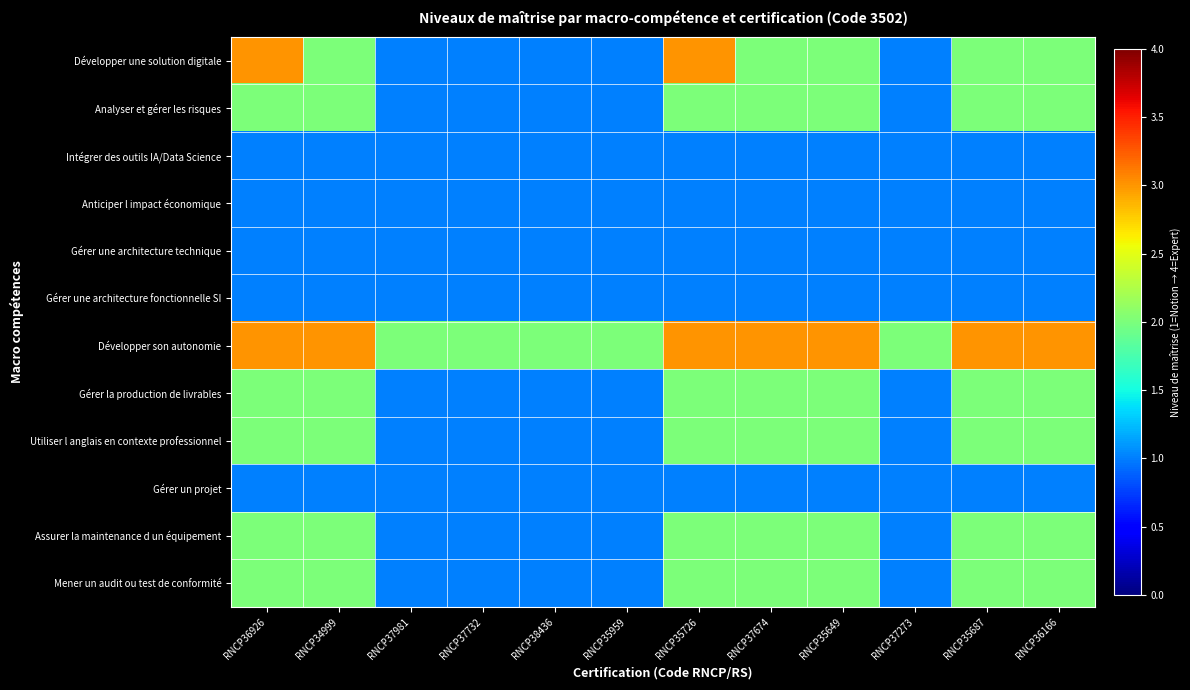

At RNCP37674, list the series in order from largest to smallest.

Développer son autonomie, Développer une solution digitale, Analyser et gérer les risques, Gérer la production de livrables, Utiliser l anglais en contexte professionnel, Assurer la maintenance d un équipement, Mener un audit ou test de conformité, Intégrer des outils IA/Data Science, Anticiper l impact économique, Gérer une architecture technique, Gérer une architecture fonctionnelle SI, Gérer un projet